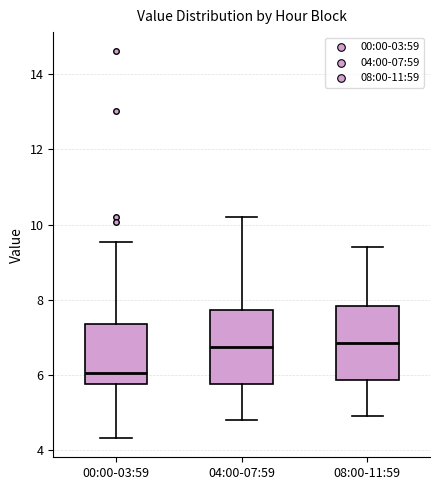

Which box has the lowest median line?

00:00-03:59